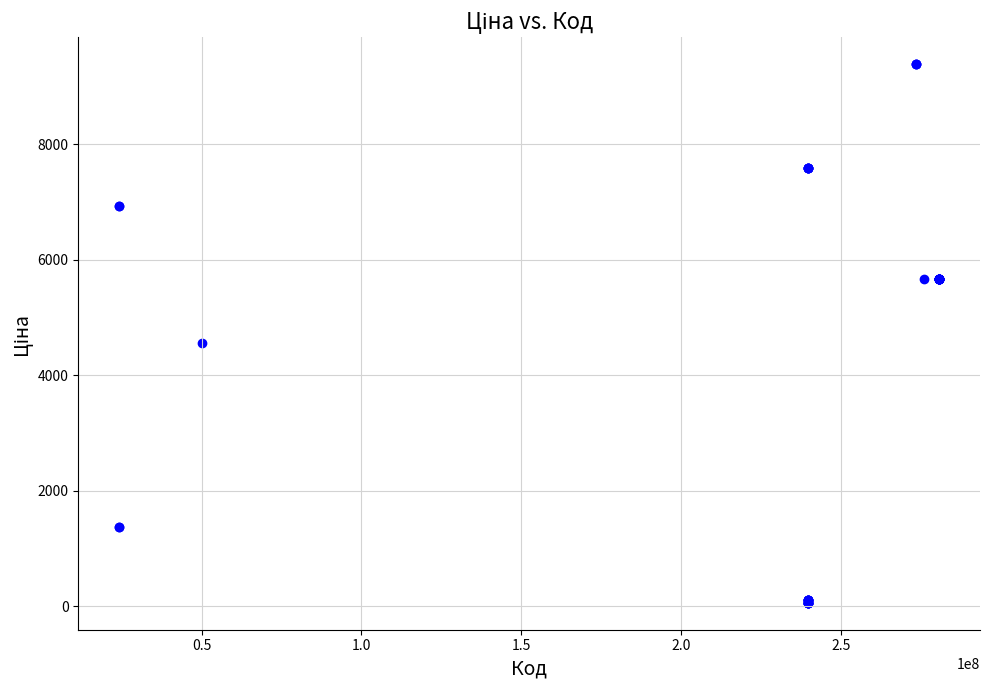

What Y value in the scatter plot is closest to 4720?

4561.9